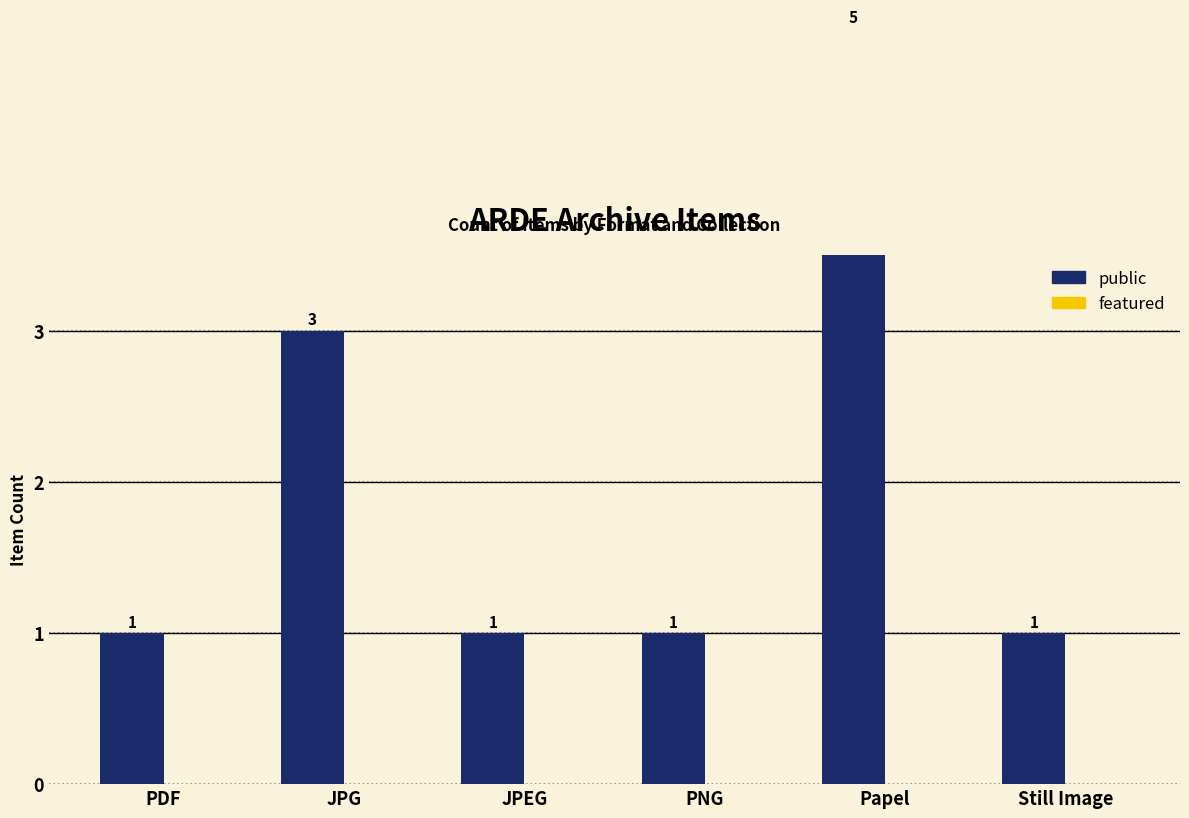

What is the label of the 1st bar from the left?

PDF